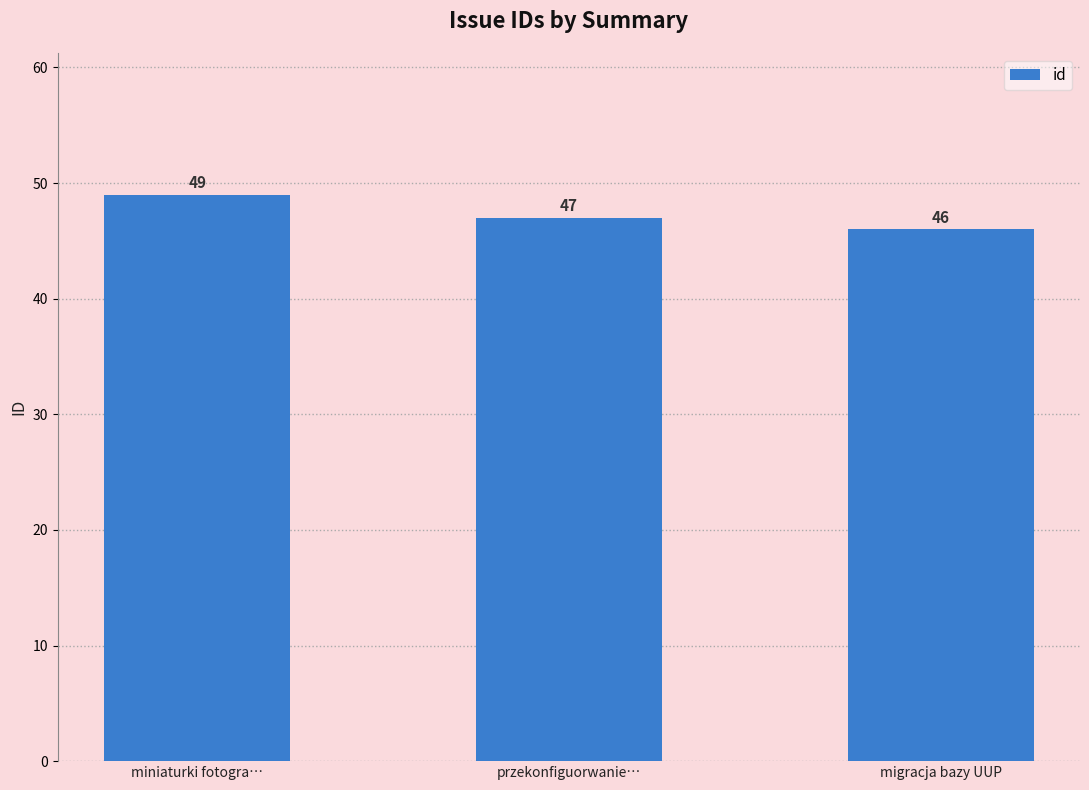

The chart shows a value of 15 at przekonfiguorwanie…. True or false?

False